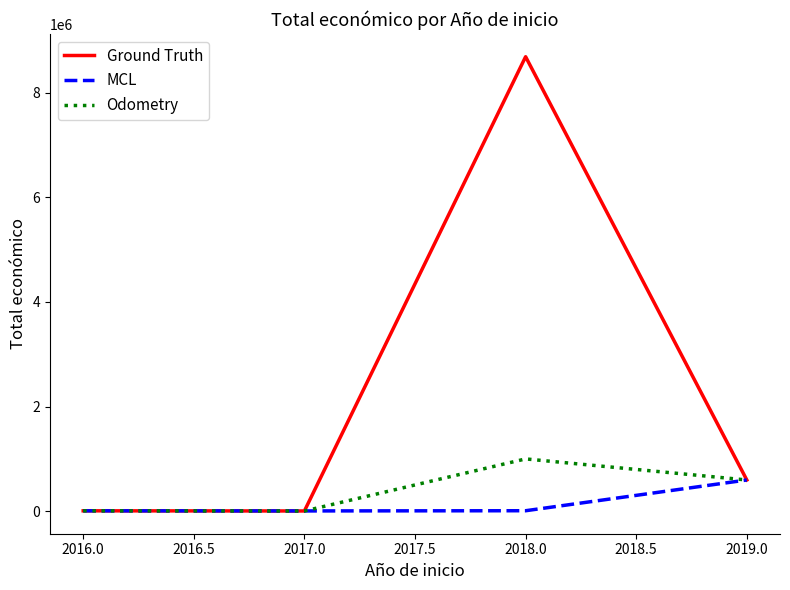

What is the maximum value for MCL?

597171